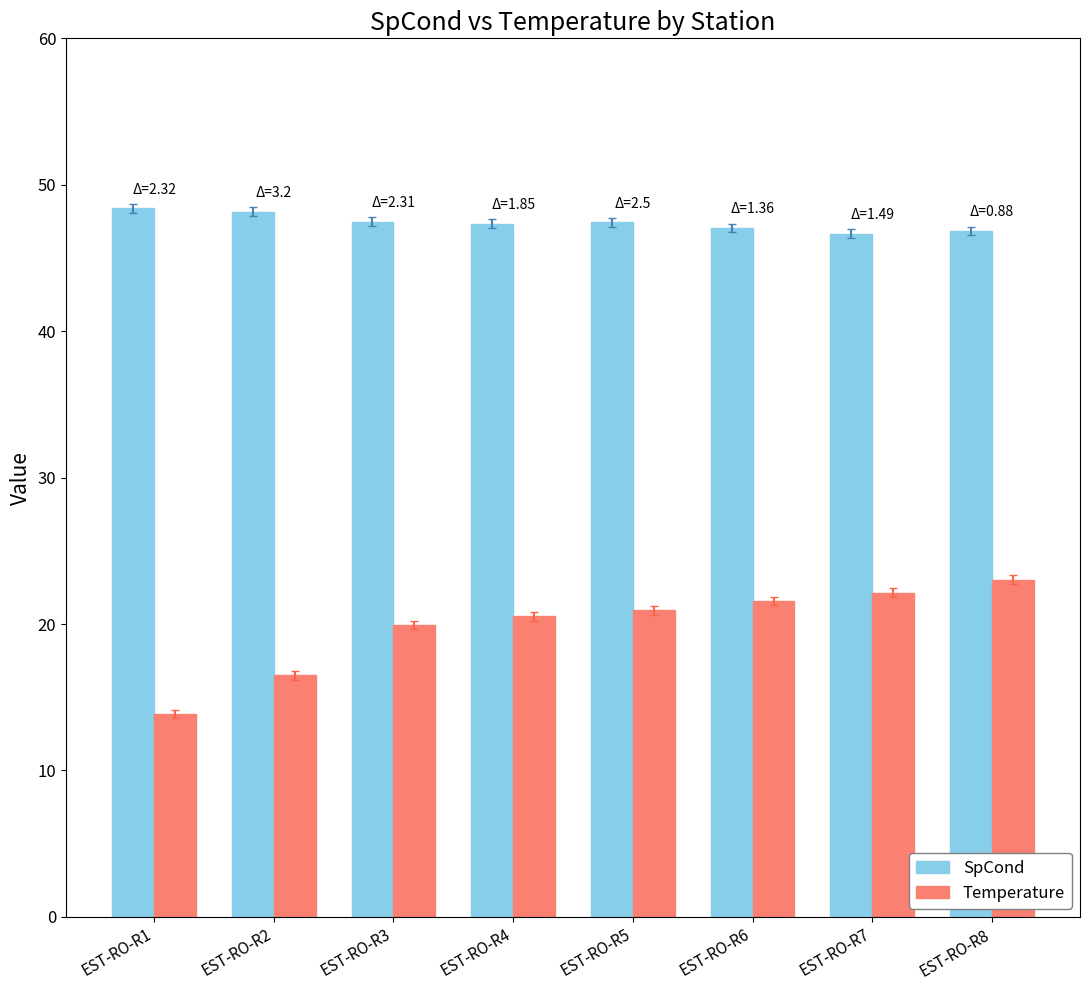

How many series are shown in this chart?

2